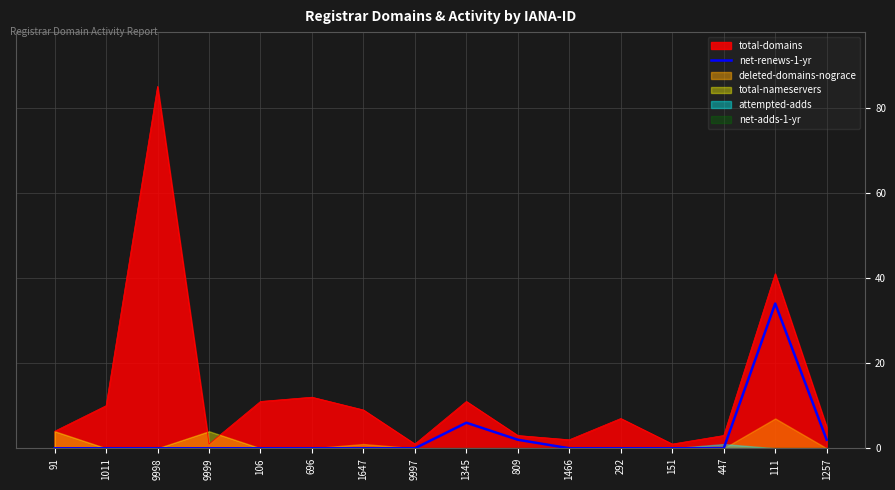

At which category does the chart reach its peak across all series?

111